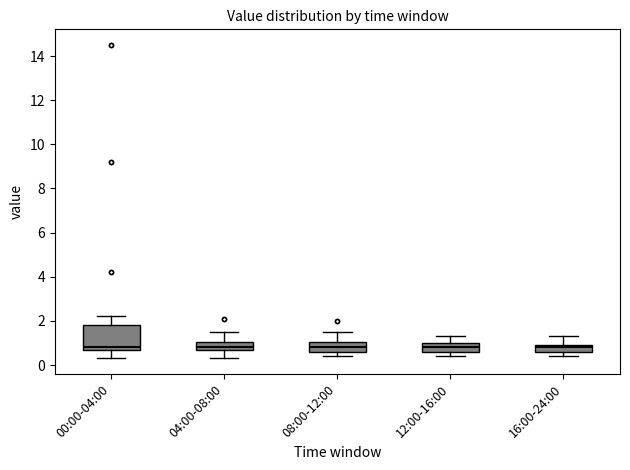

Where is the lower edge of the box for 12:00-16:00 on the y-axis? The values are not printed on the chart, so give them approximately, as read against the axis.

0.6